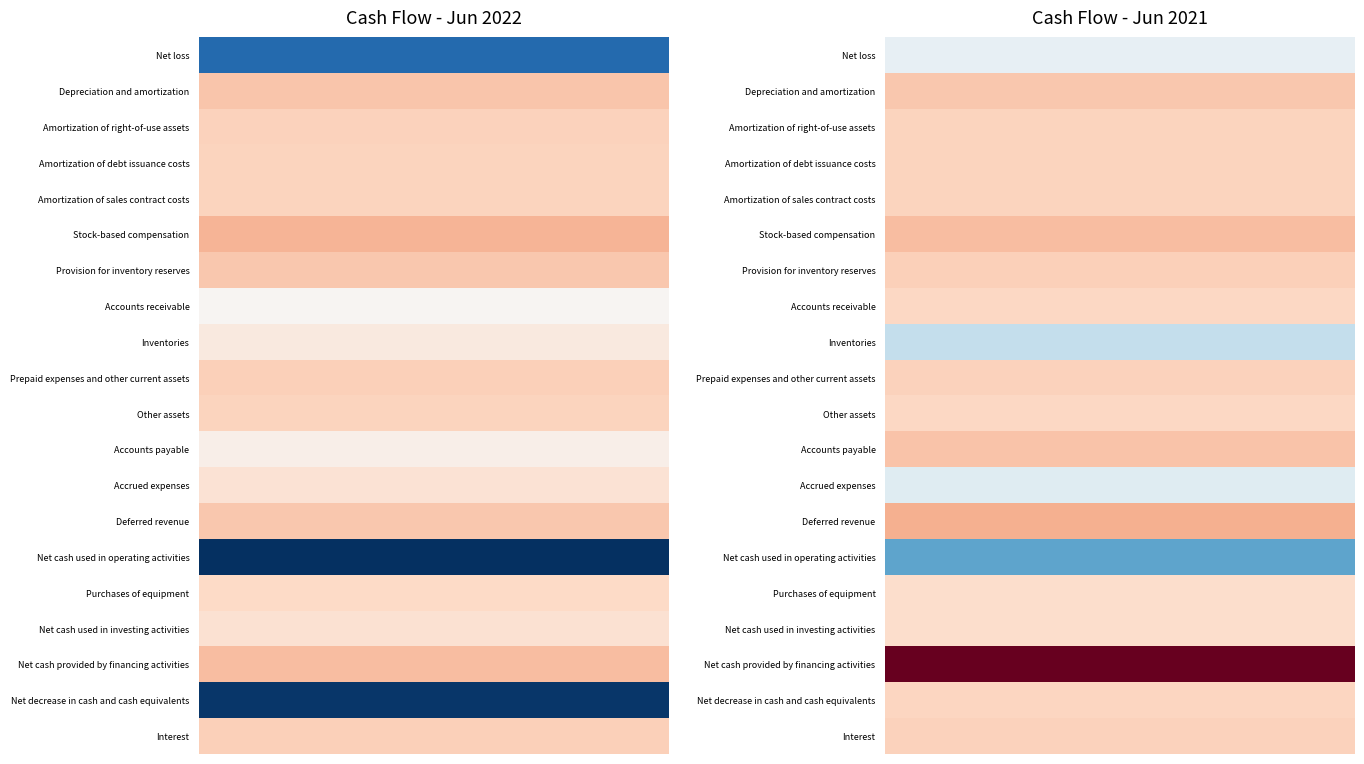

True or false: Stock-based compensation has a value of 982969 at Jun. 30, 2021.

False